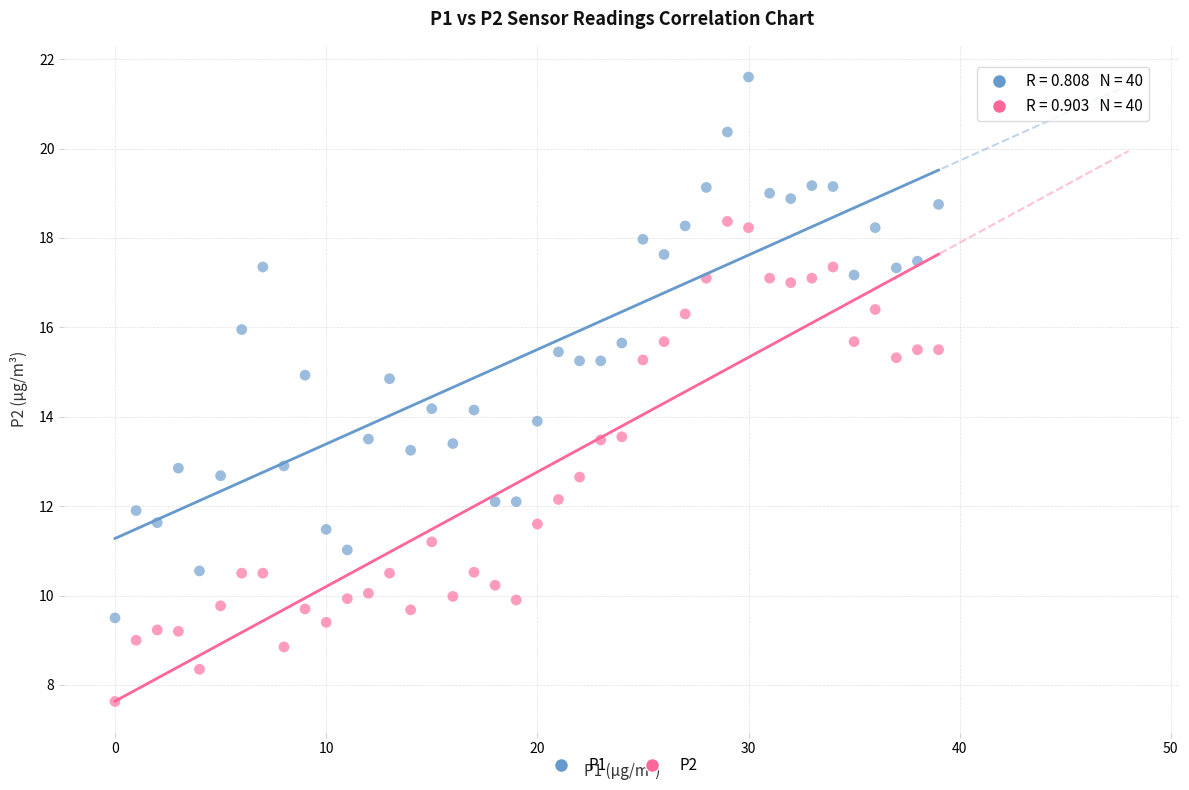

Across all data points, what is the range of Y values (max minus min)?

14.0